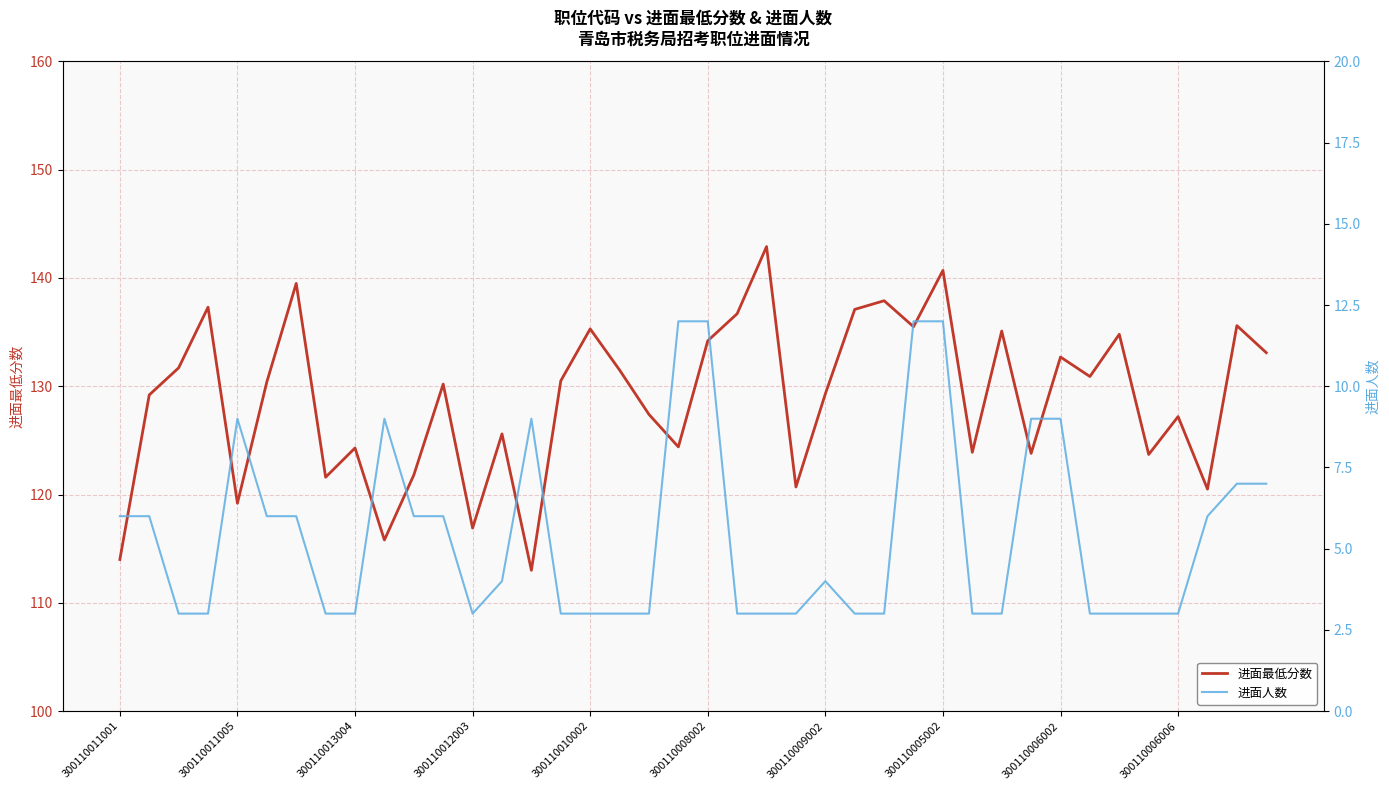

In 进面最低分数, how many points are higher than both neighbors (excluding endpoints)?

14